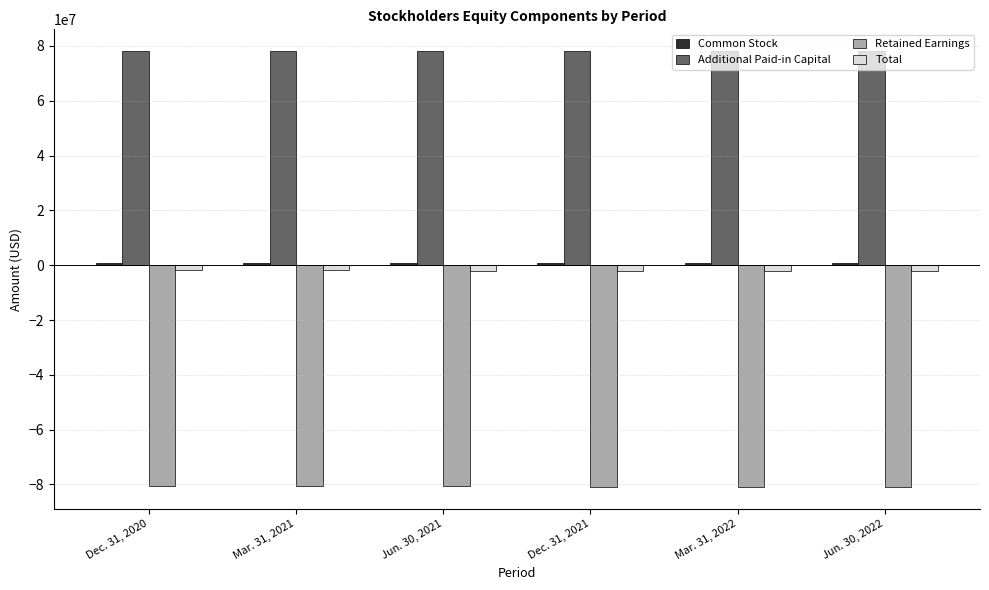

What is the difference between the maximum and minimum values in the Retained Earnings series?

466601